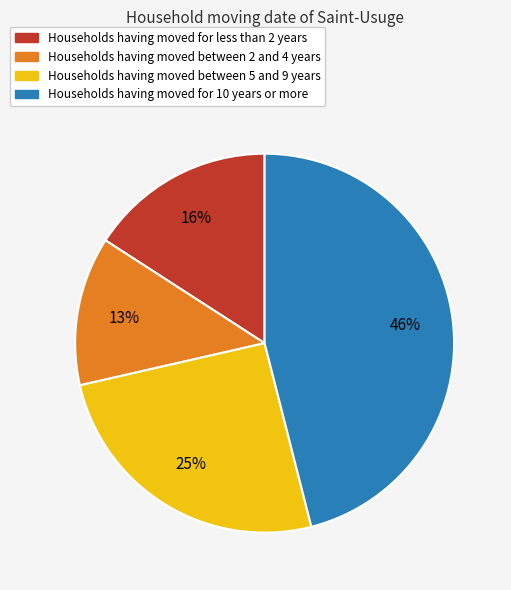

Does any single category account for the majority?

No